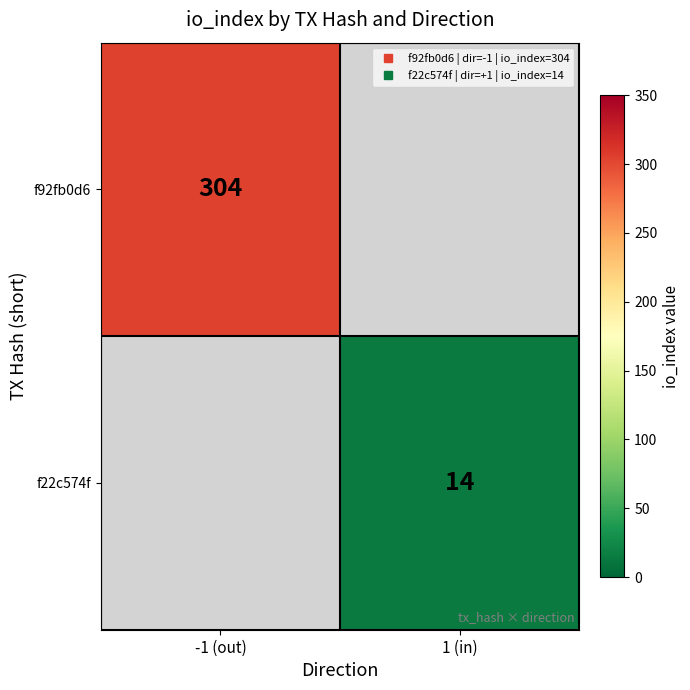

How many data points does each series have?

2